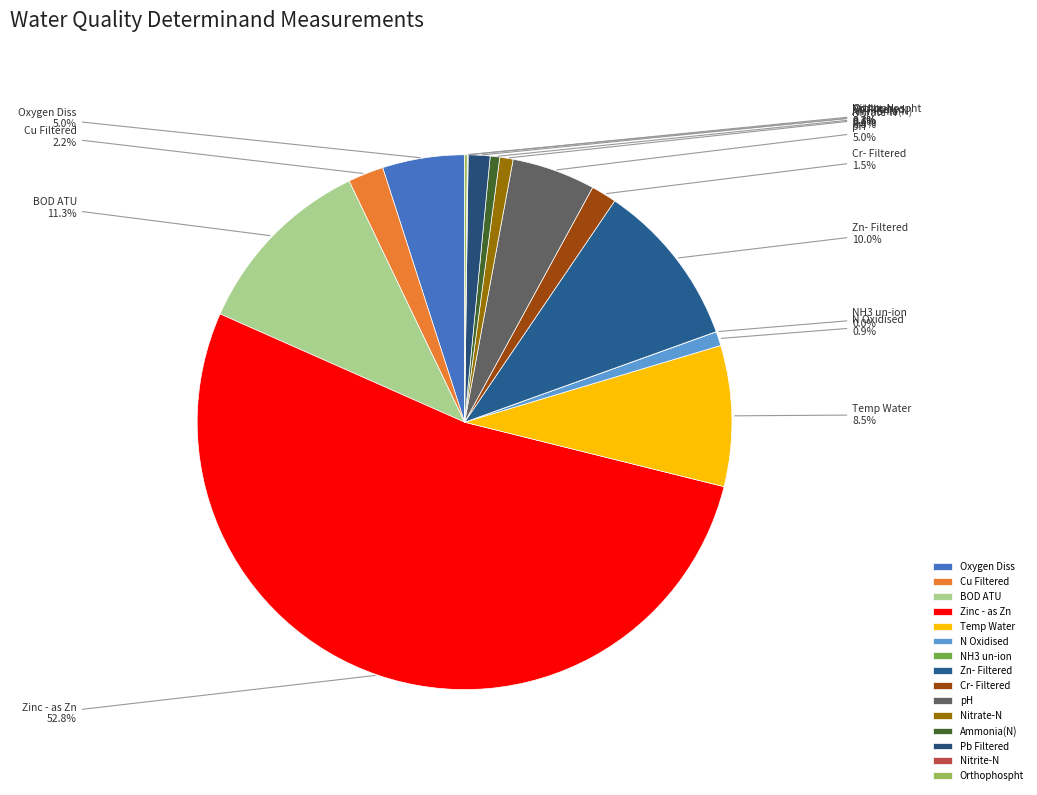

True or false: Zinc - as Zn accounts for 53% of the total.

True